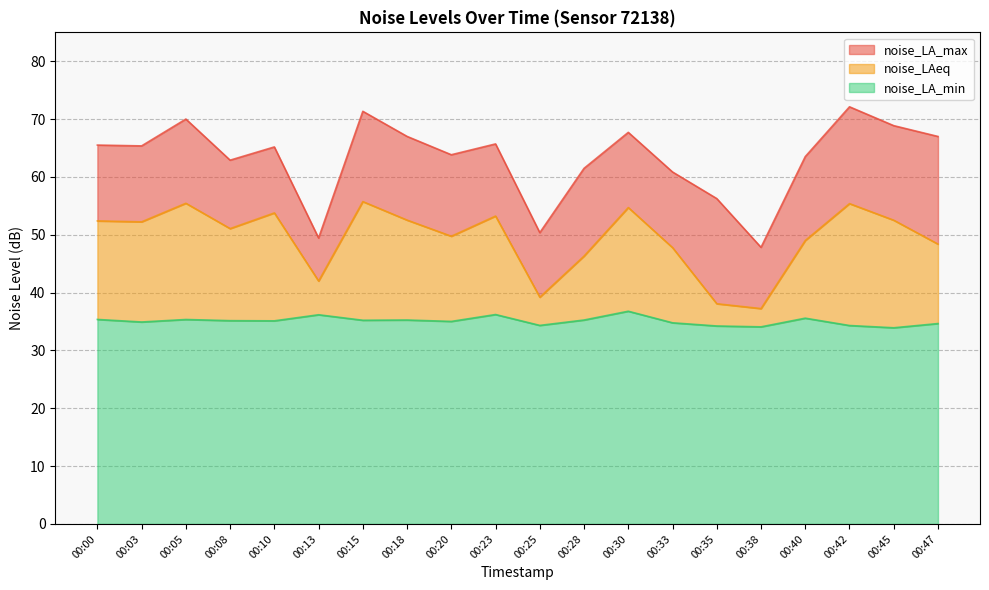

Which series has the largest total across all categories?

noise_LA_max